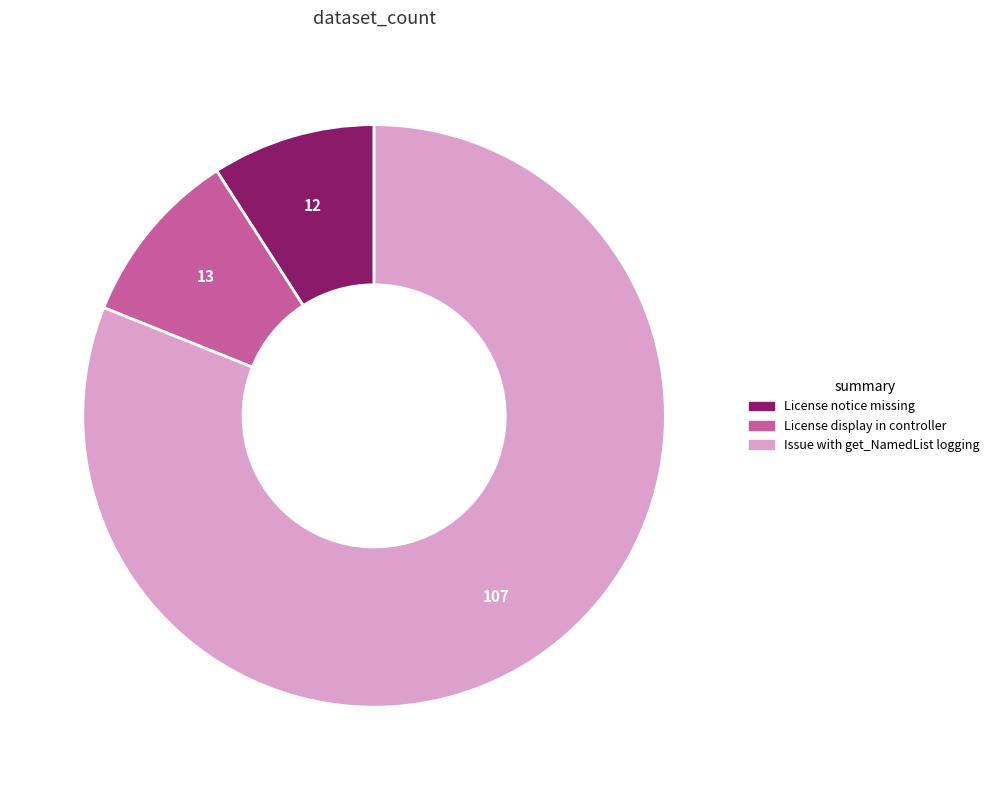

Count the number of slices in the pie.

3